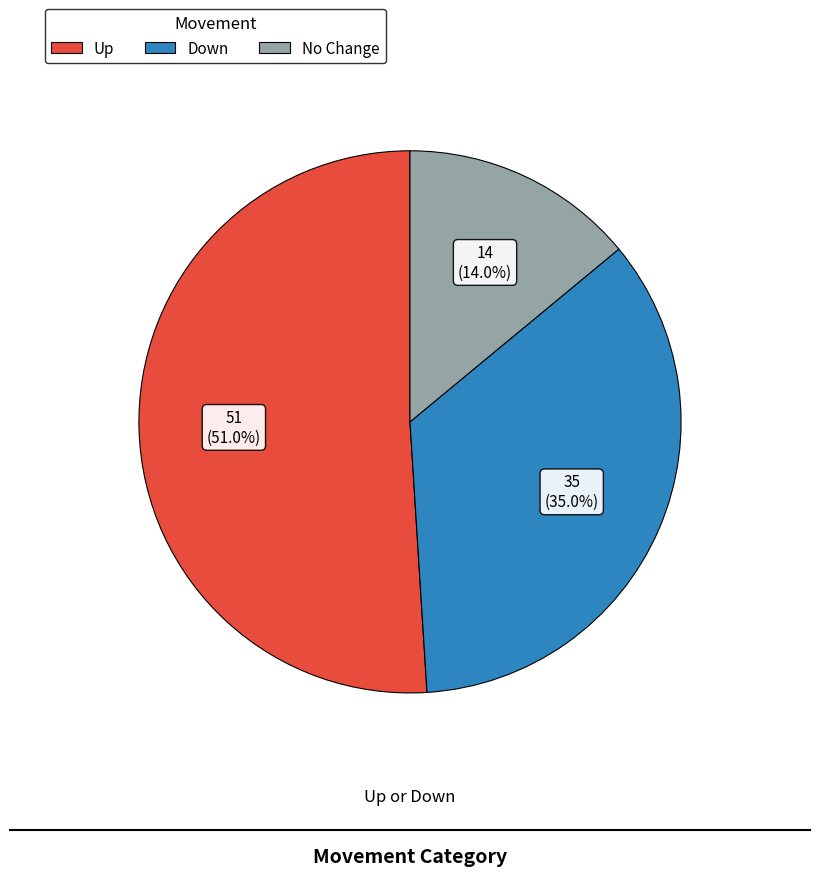

Is there any slice that represents more than half of the pie?

Yes